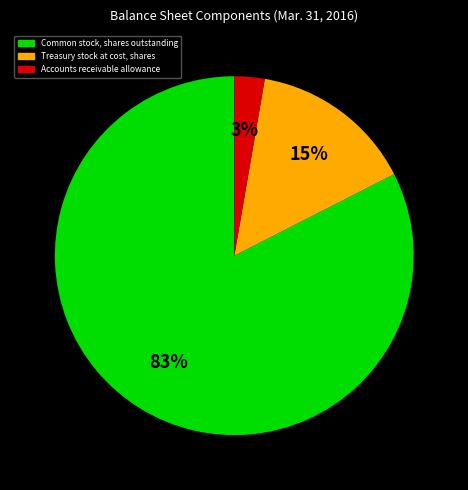

Count the number of slices in the pie.

3